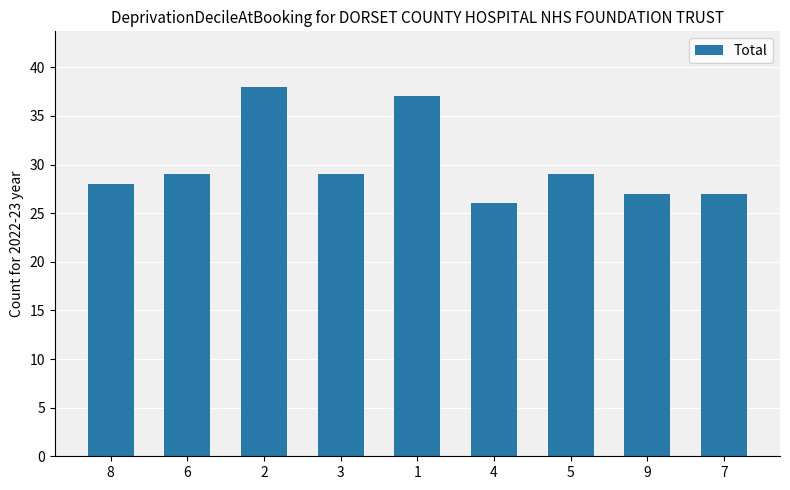

What is the maximum value shown in the chart?

38